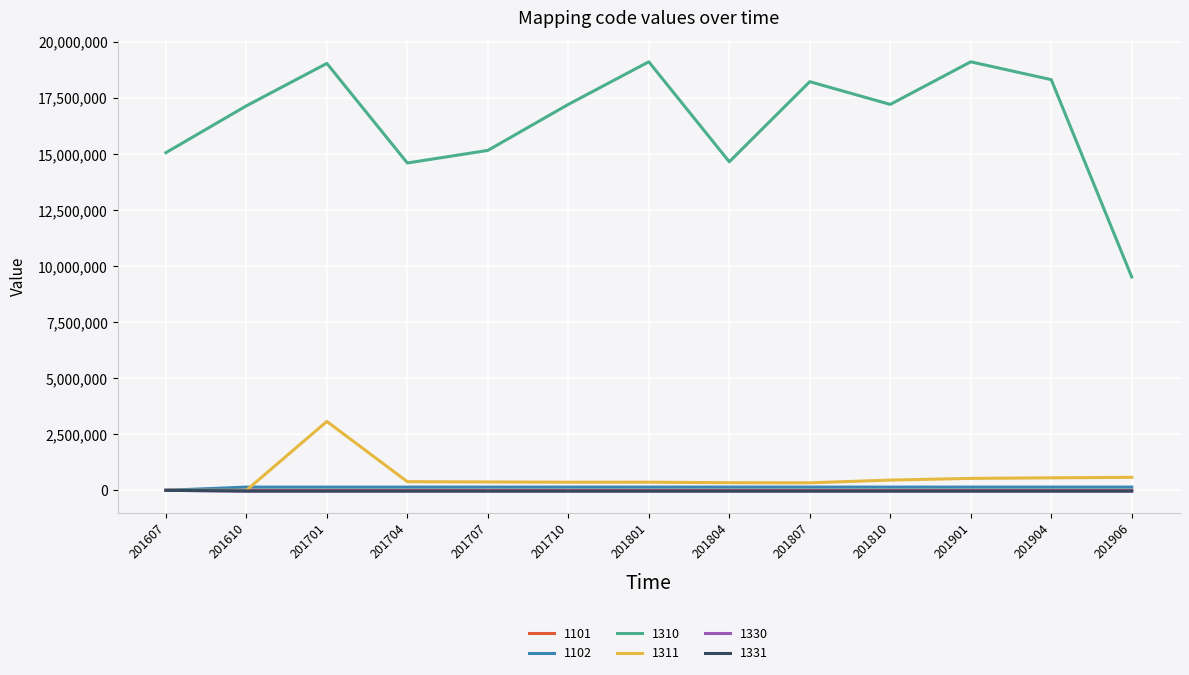

What are all the series names shown in the legend?

1101, 1102, 1310, 1311, 1330, 1331